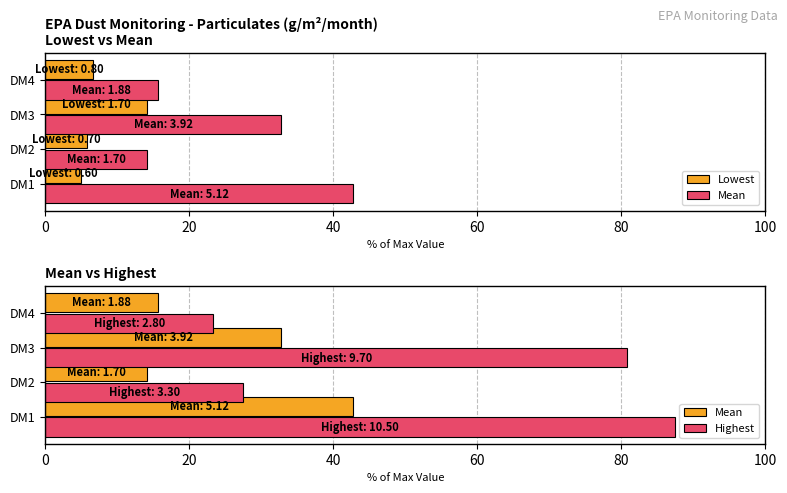

How many groups of bars are there?

4